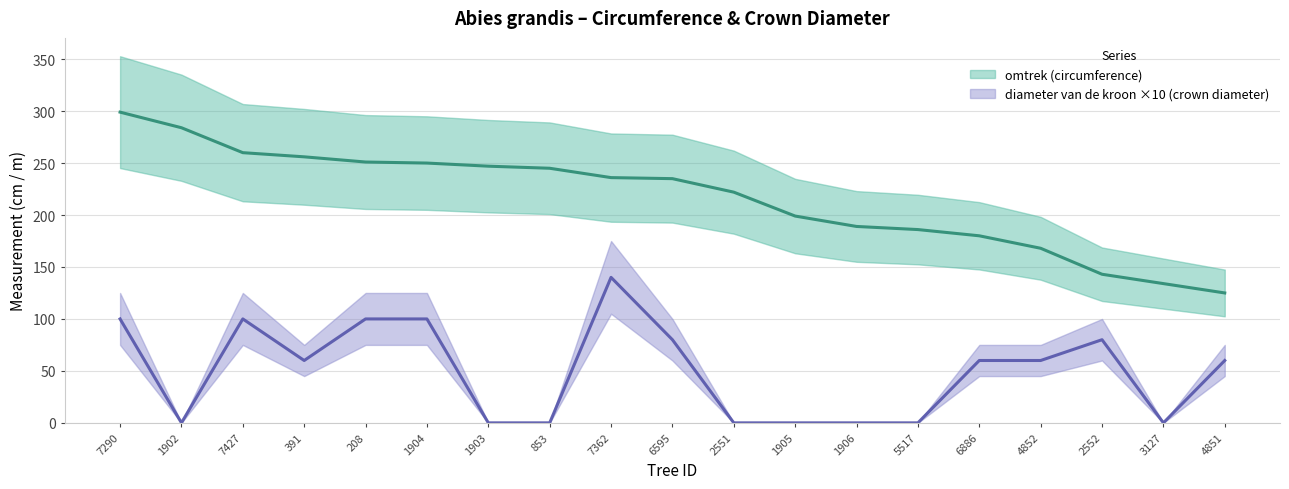

Reading left to right, list all the values displayed in this chart.

omtrek (circumference): 299	284	260	256	251	250	247	245	236	235	222	199	189	186	180	168	143	134	125
diameter van de kroon (crown diameter): 100	0	100	60	100	100	0	0	140	80	0	0	0	0	60	60	80	0	60